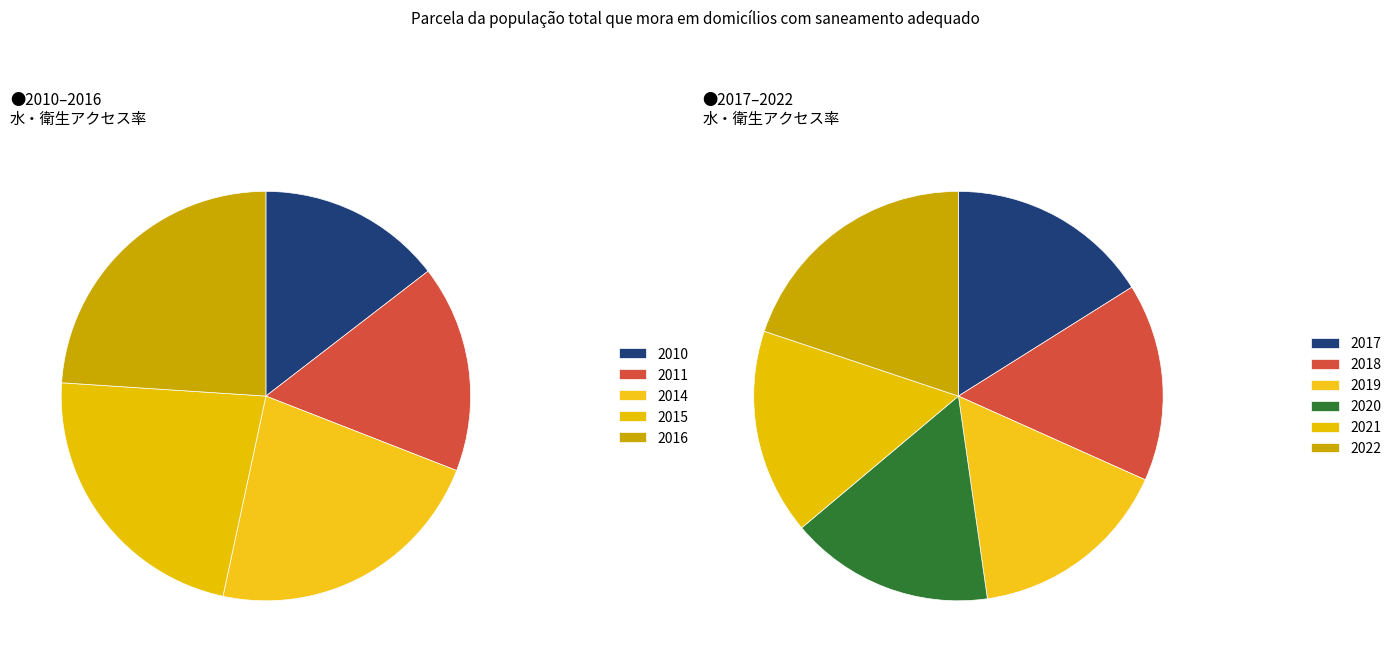

Does 2021 account for over 50% of the chart?

No